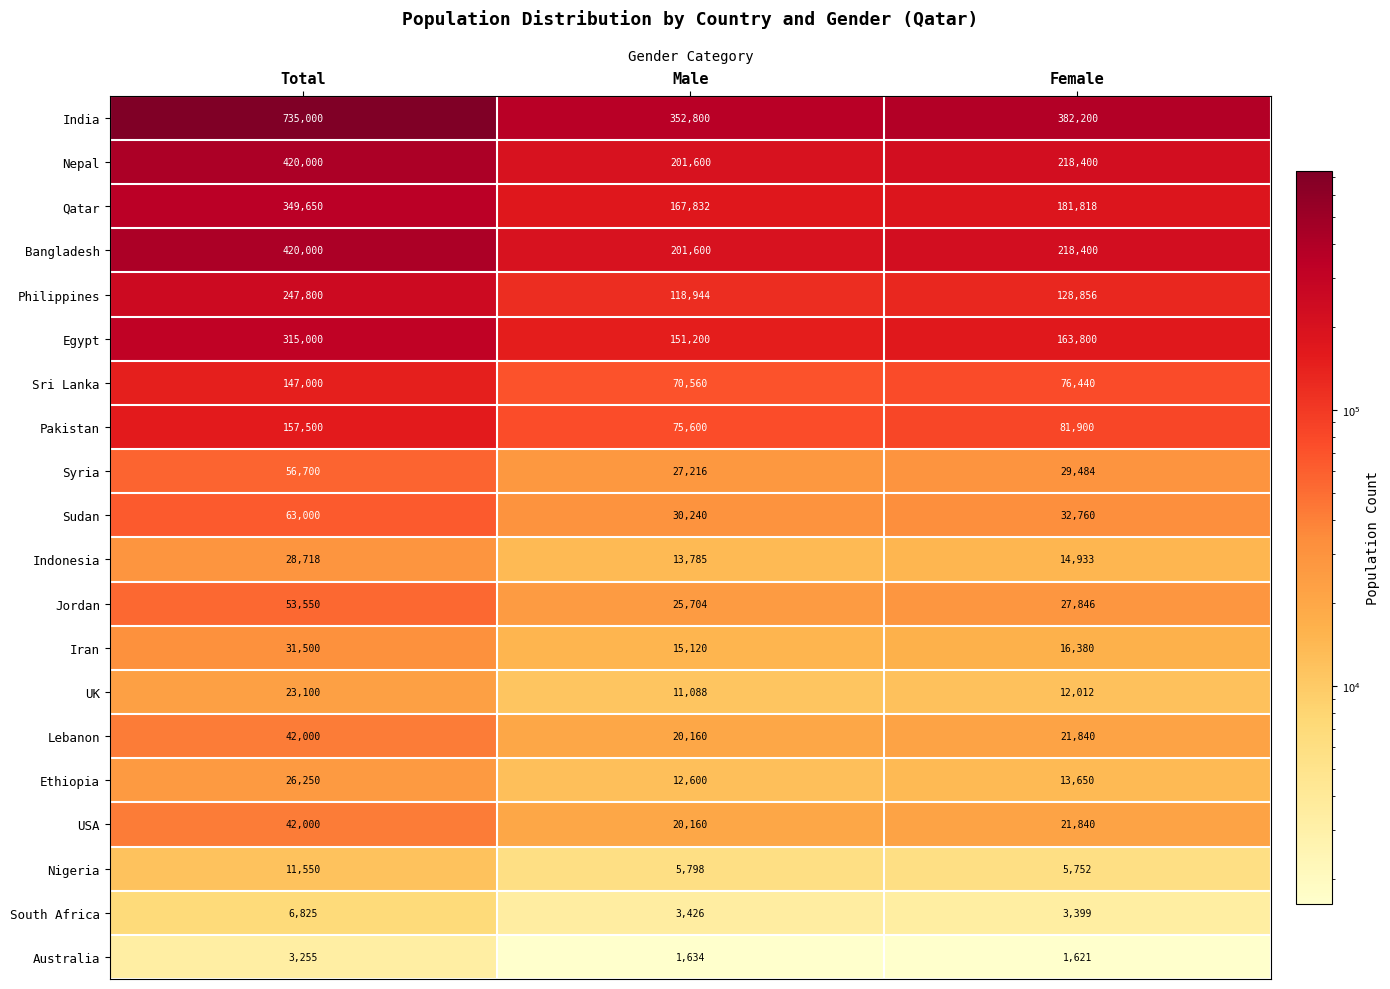

The Qatar series shows 167832 at Male. True or false?

True